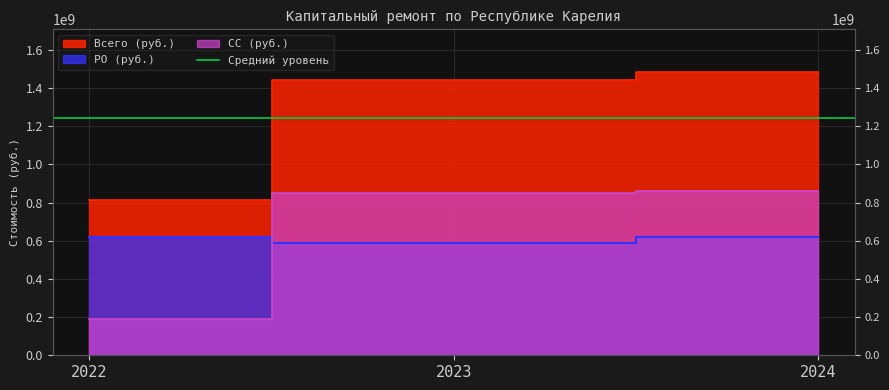

Reading right to left, transcribe all the data shown in this chart.

Всего (руб.): 2024=1484148861.9	2023=1439384646.9	2022=810882384.1
РО (руб.): 2024=621429143.5	2023=588086236.0	2022=618456751.1
СС (руб.): 2024=862719718.4	2023=851298410.9	2022=192425633.0